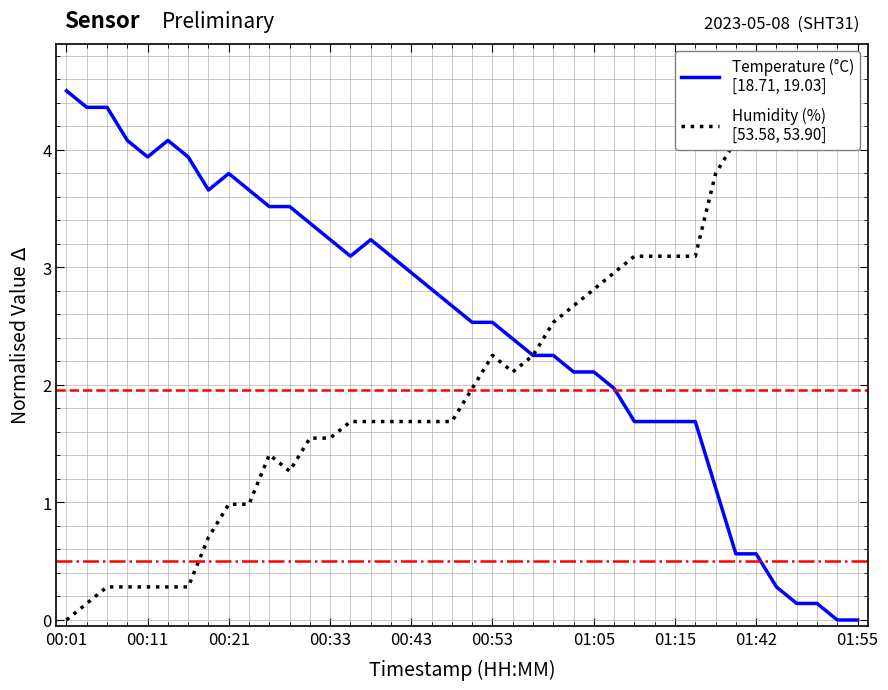

How many lines are shown in the chart?

2